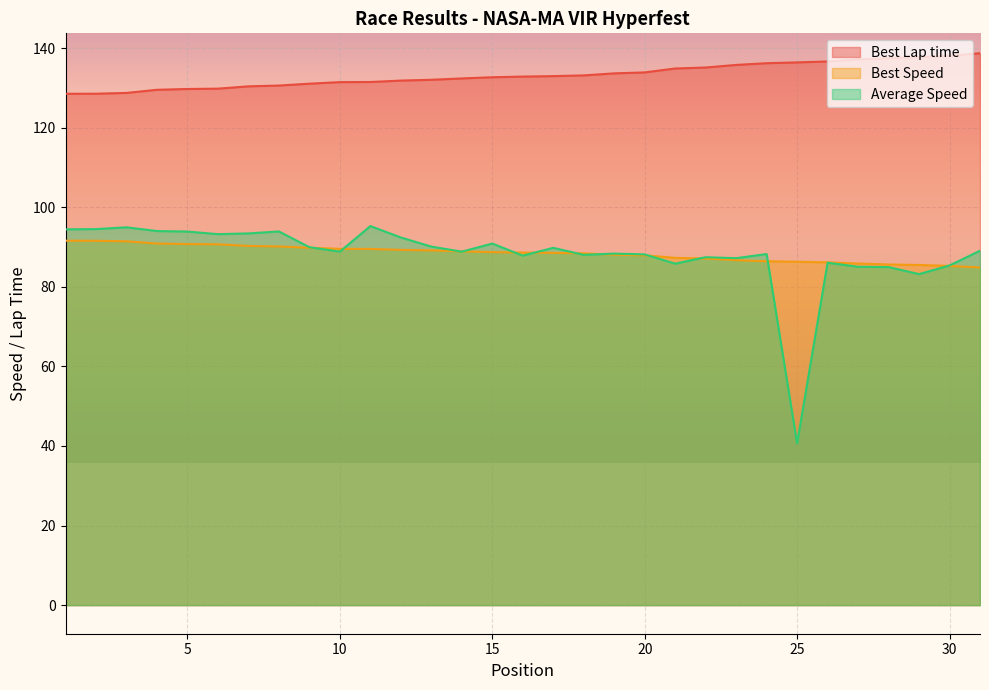

In Average Speed, how many points are higher than both neighbors (excluding endpoints)?

9